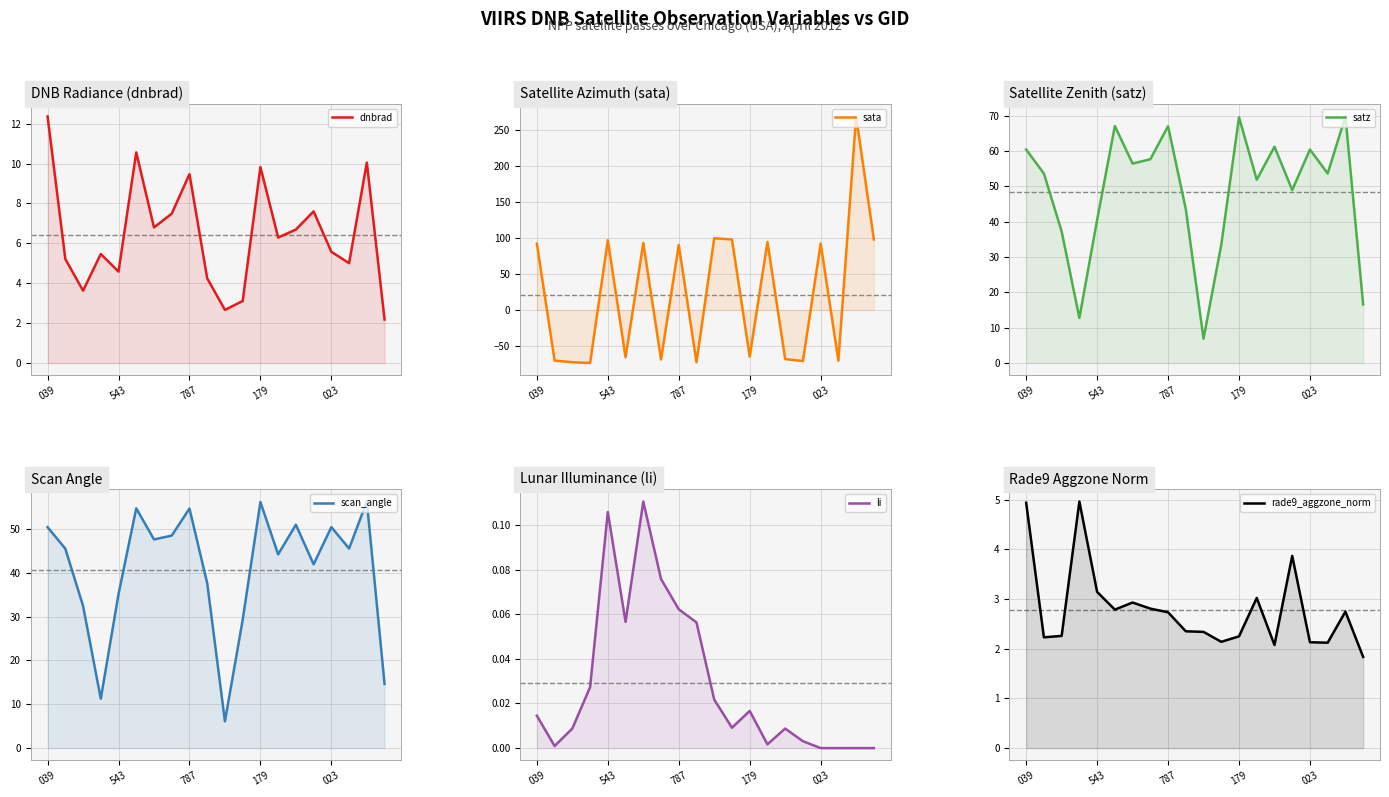

True or false: li and satz intersect in this chart.

False